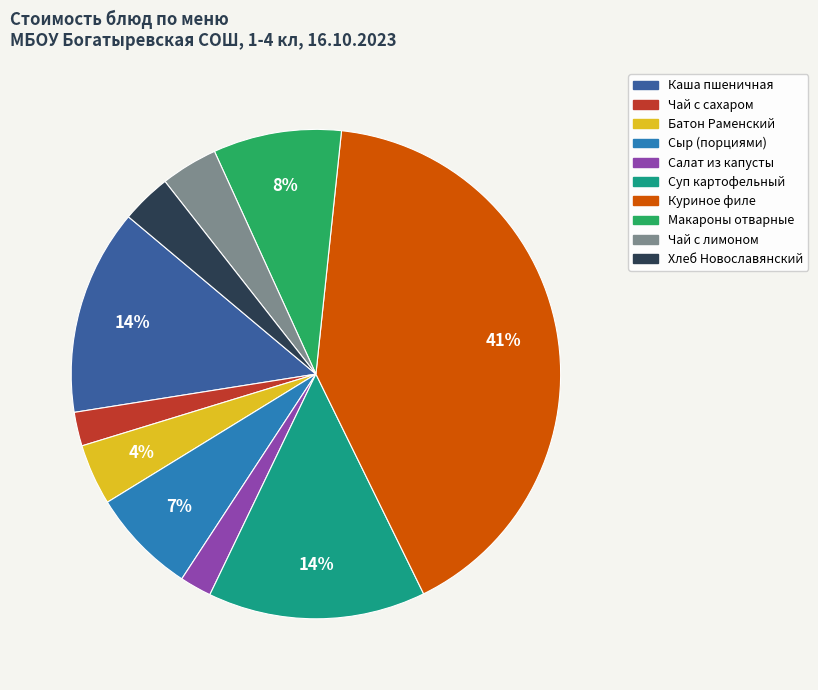

To the nearest percent, what is the average slice percentage?

10%